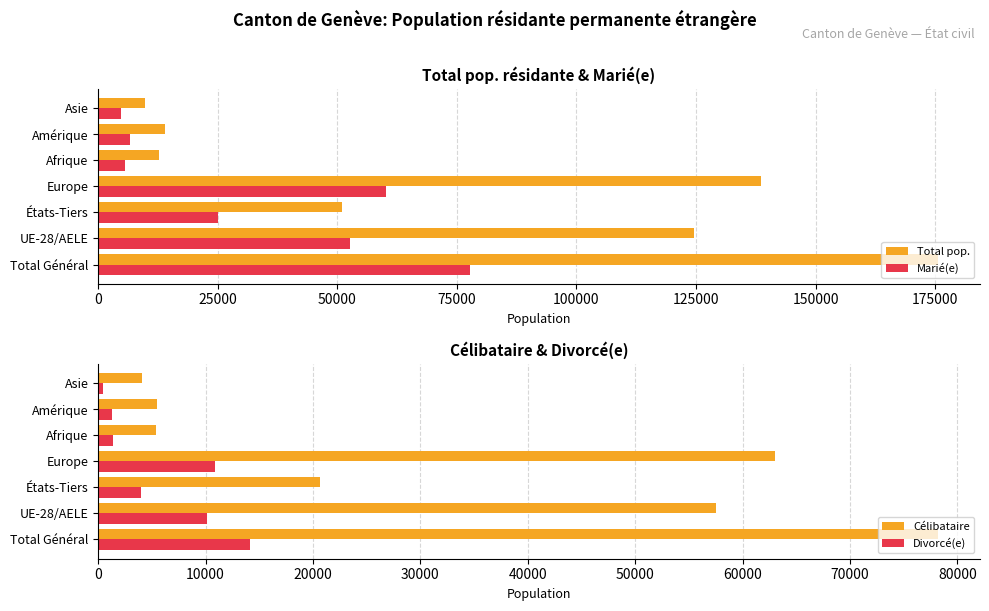

At which label does Total pop. reach its peak?

Total Général